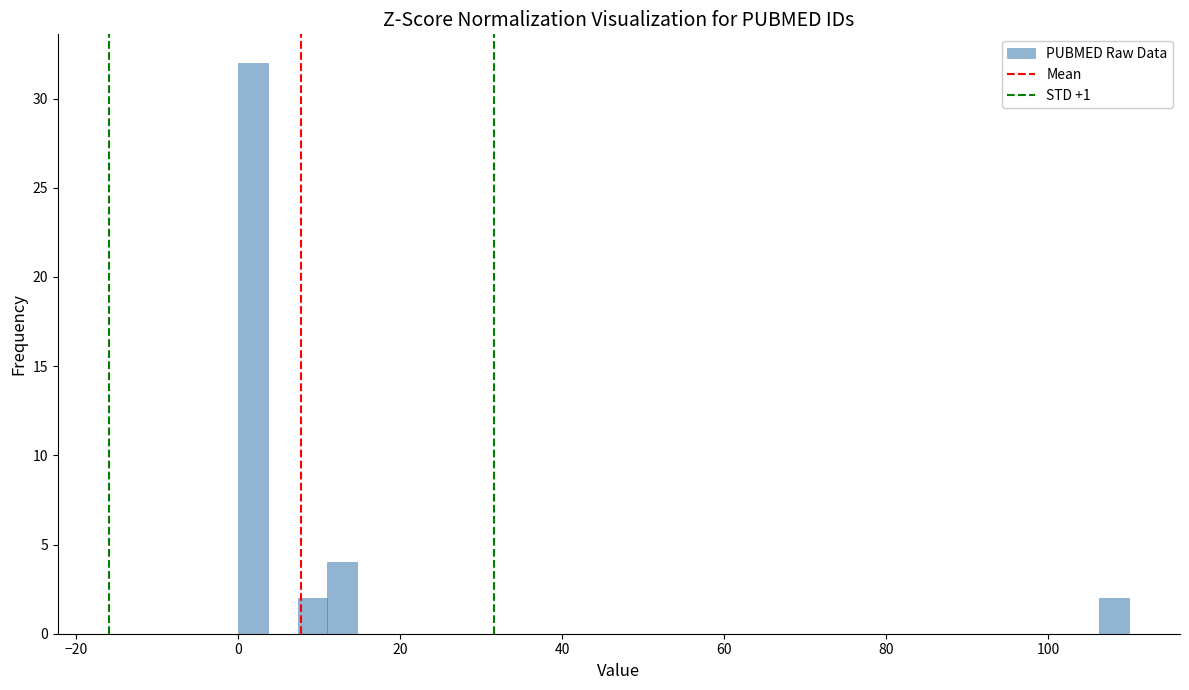

Read against the x-axis, roughly where is the centre of the tallest bar?

2